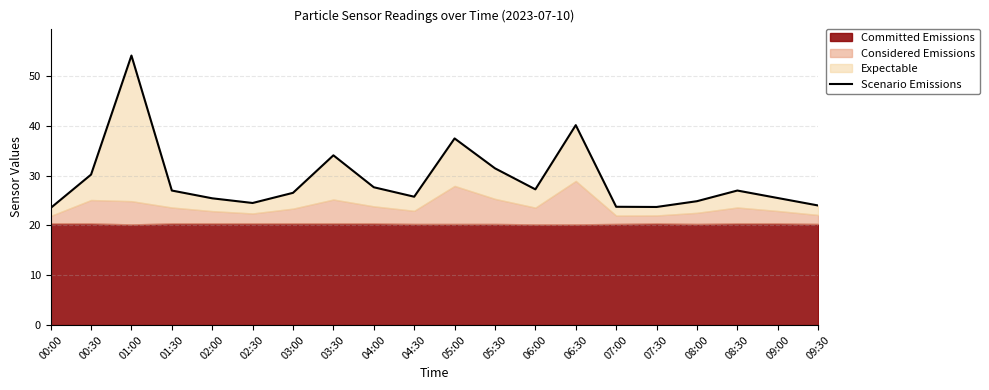

At which label does the data first exceed 26?

00:30